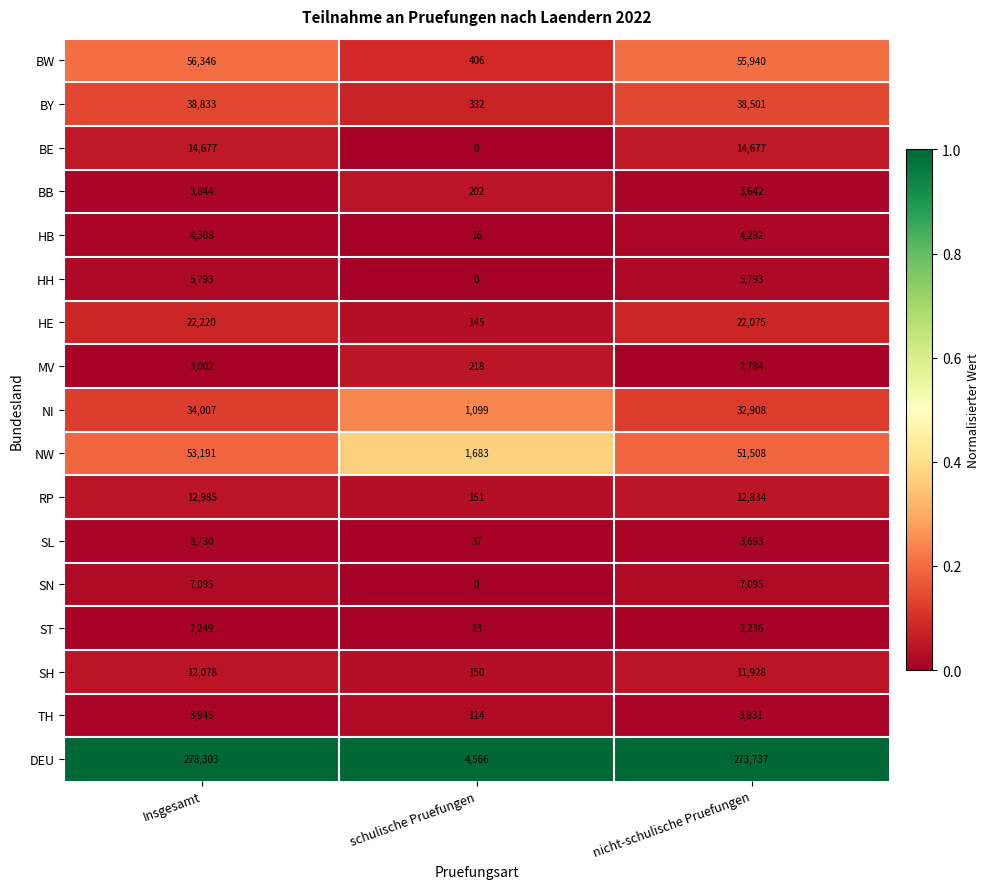

What is the difference between the highest and lowest values at nicht-schulische Pruefungen?

271501